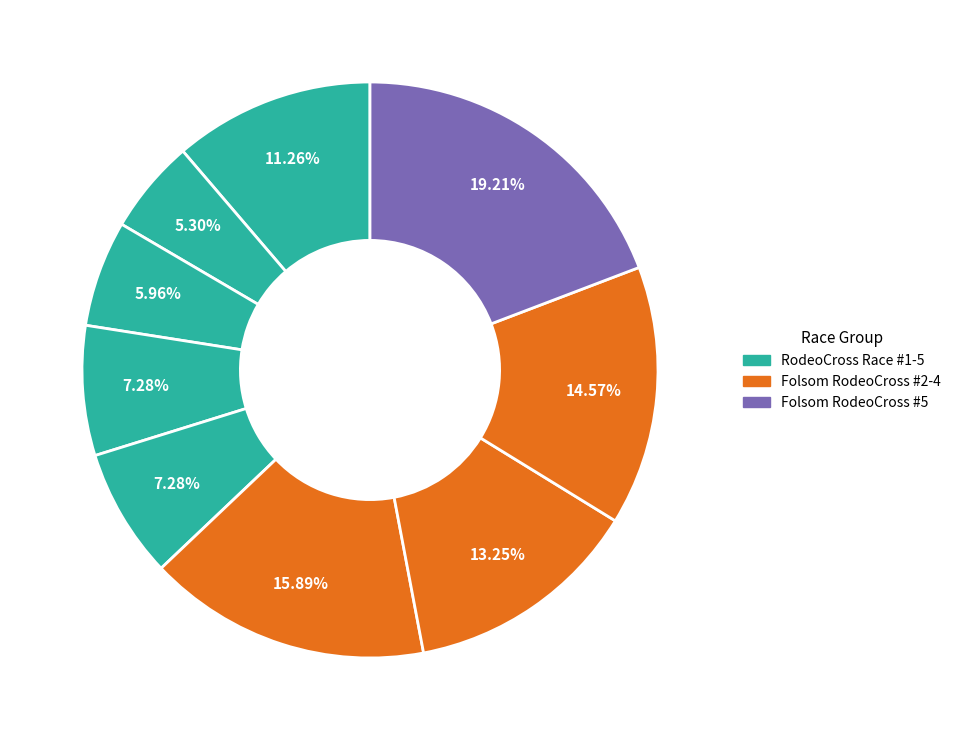

How many segments does this pie chart have?

9